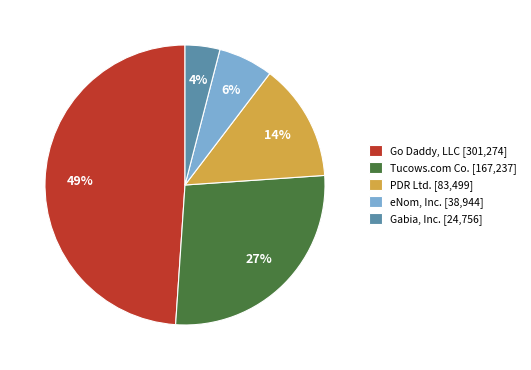

Count the number of slices in the pie.

5